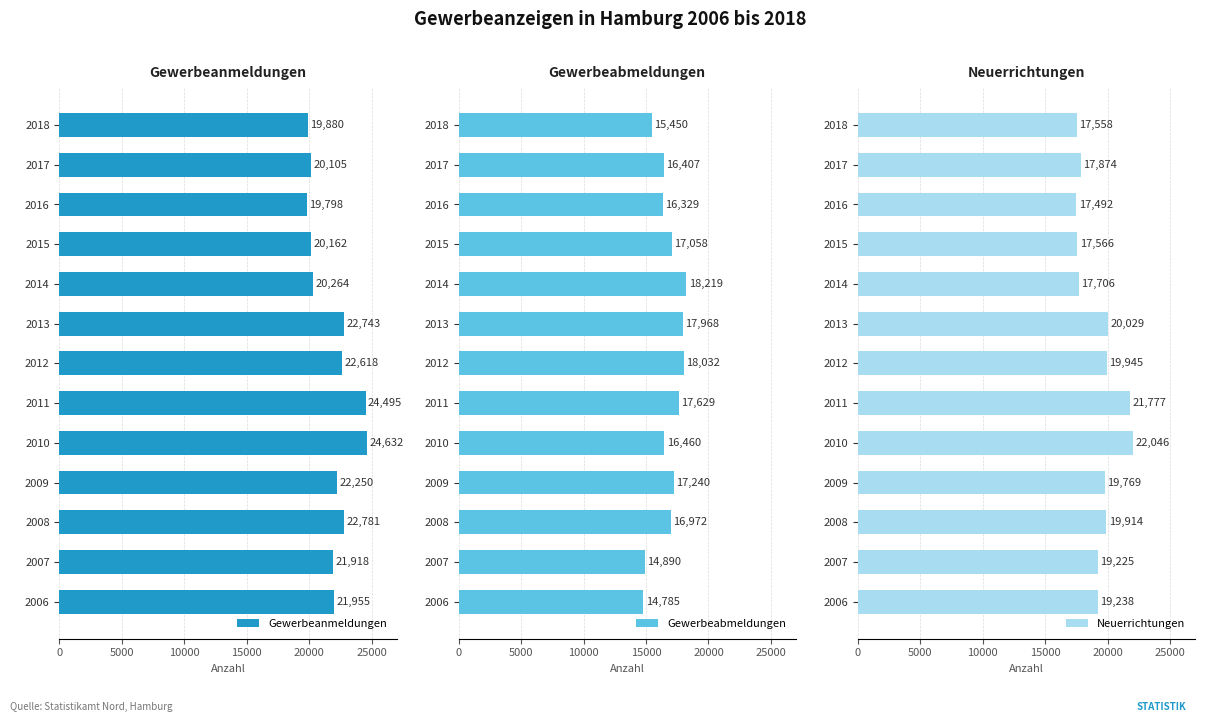

What is the difference between the maximum and second lowest values in the Gewerbeabmeldungen series?

3329